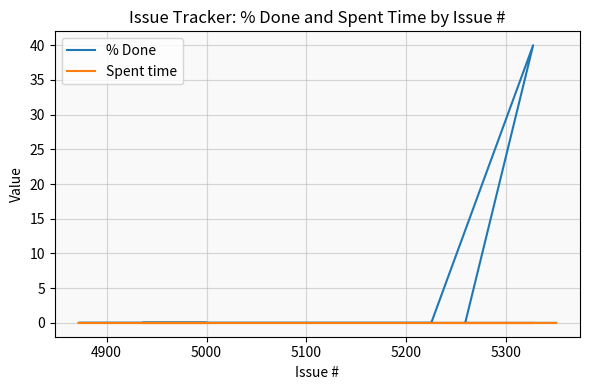

True or false: % Done and Spent time cross at least once.

False